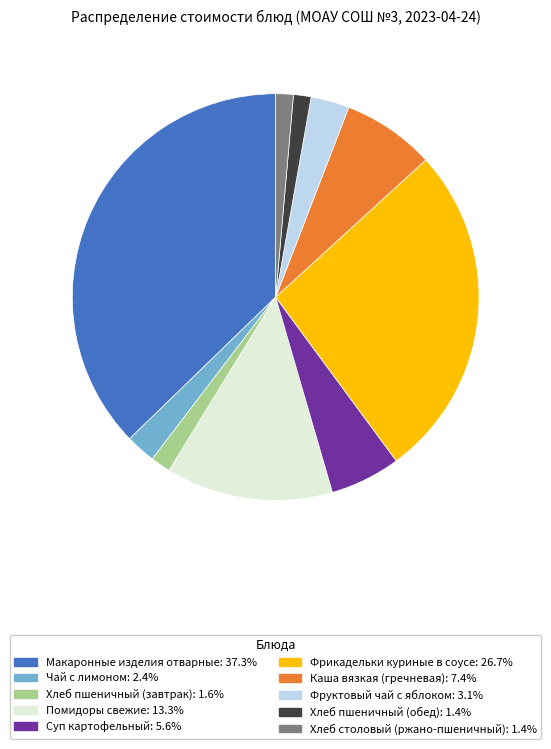

The Чай с лимоном slice represents 2% of the pie. True or false?

True